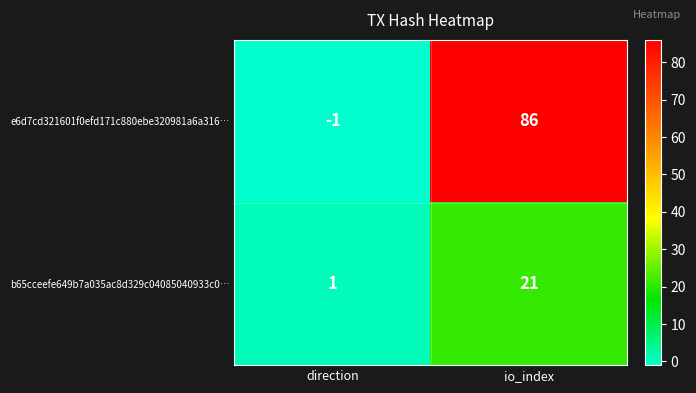

What is the smallest value displayed?

-1